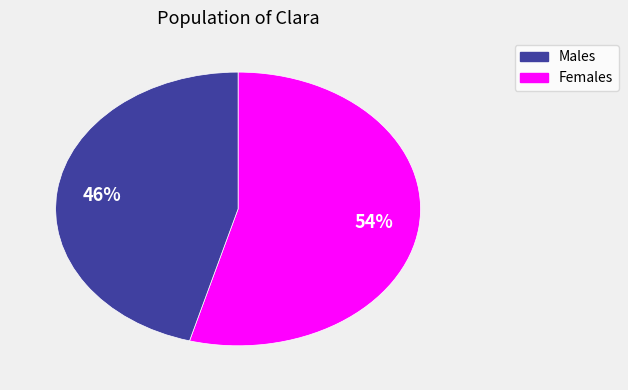

Is there any slice that represents more than half of the pie?

Yes